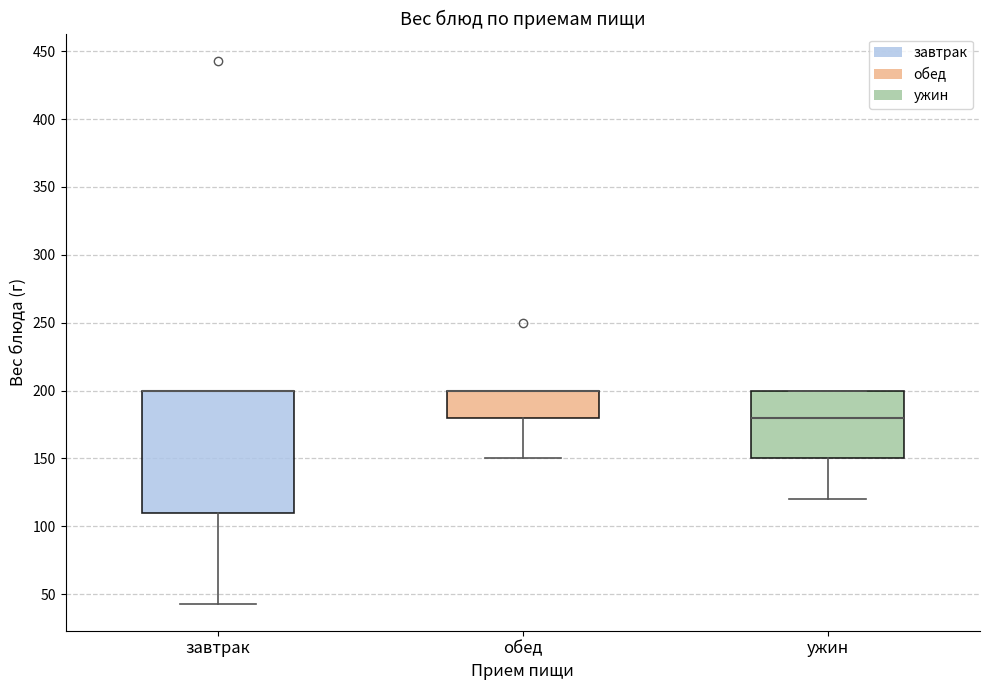

Reading left to right, transcribe this box plot: for each box, give where its median line is, the range the box spans, and where its two whiskers end, as read against the y-axis. The values are not printed on the chart, so give them approximately, as read against the axis.

завтрак: median 200 (drawn on the box's upper edge), box 110 to 200, whiskers 45 to 200
обед: median 200 (drawn on the box's upper edge), box 180 to 200, whiskers 150 to 200
ужин: median 180, box 150 to 200, whiskers 120 to 200